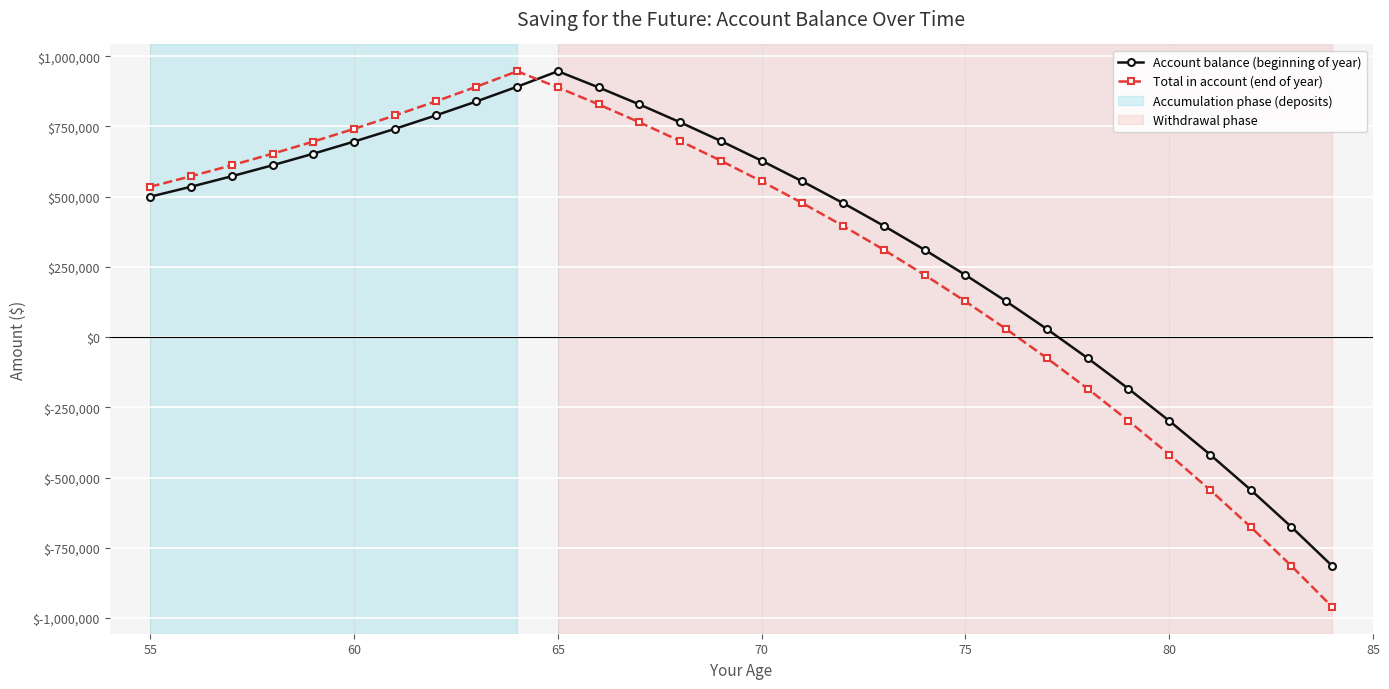

What is the difference between the maximum and minimum values in the Account balance (beginning of year) series?

1761313.9